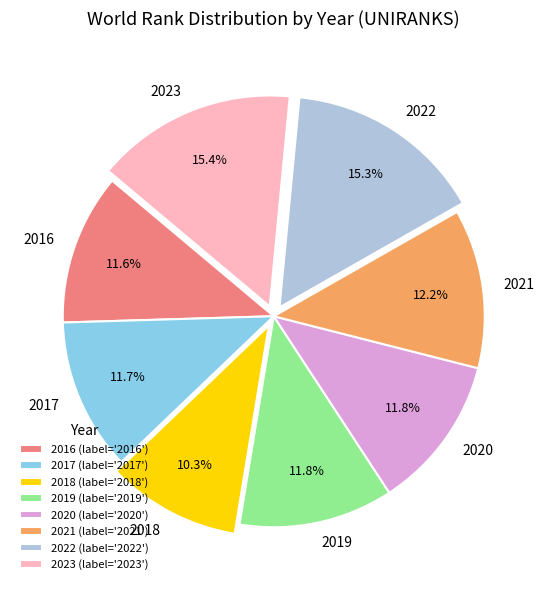

To the nearest percent, what is the difference between the largest and smallest slice percentages?

5%